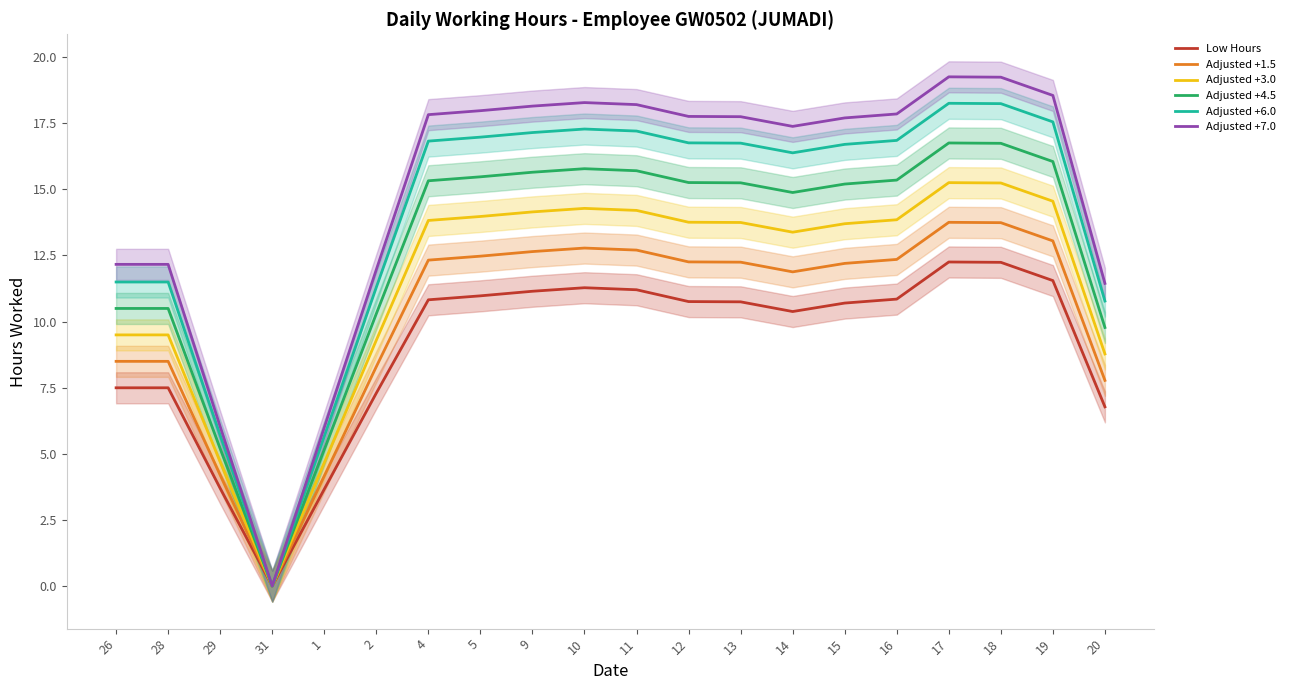

True or false: Adjusted +3.0 and Adjusted +1.5 intersect in this chart.

False